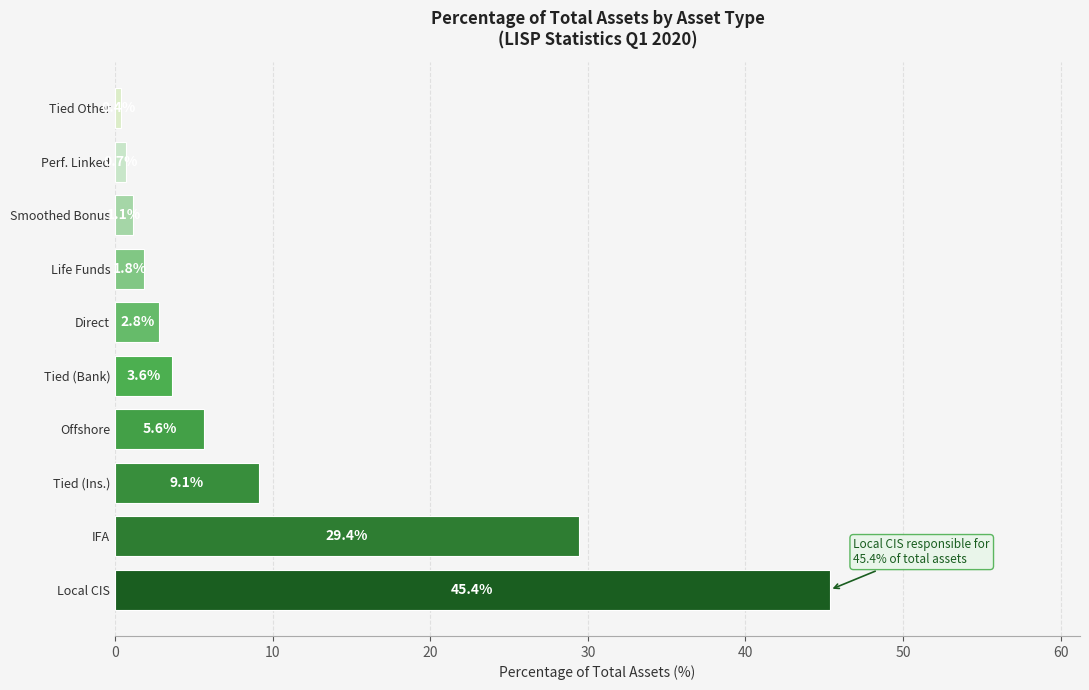

What is the change in value from Tied (Bank) to Smoothed Bonus?

-2.5